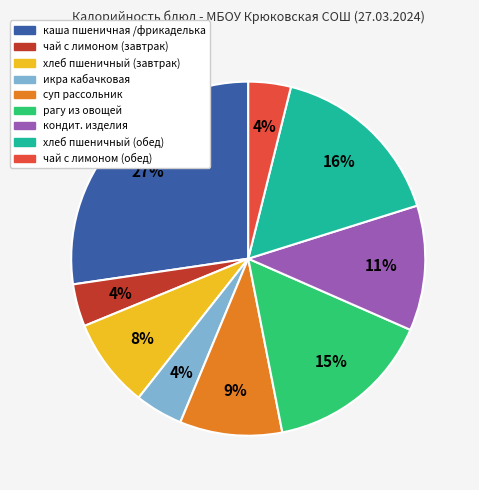

Which category has the biggest portion of the pie?

каша пшеничная /фрикаделька